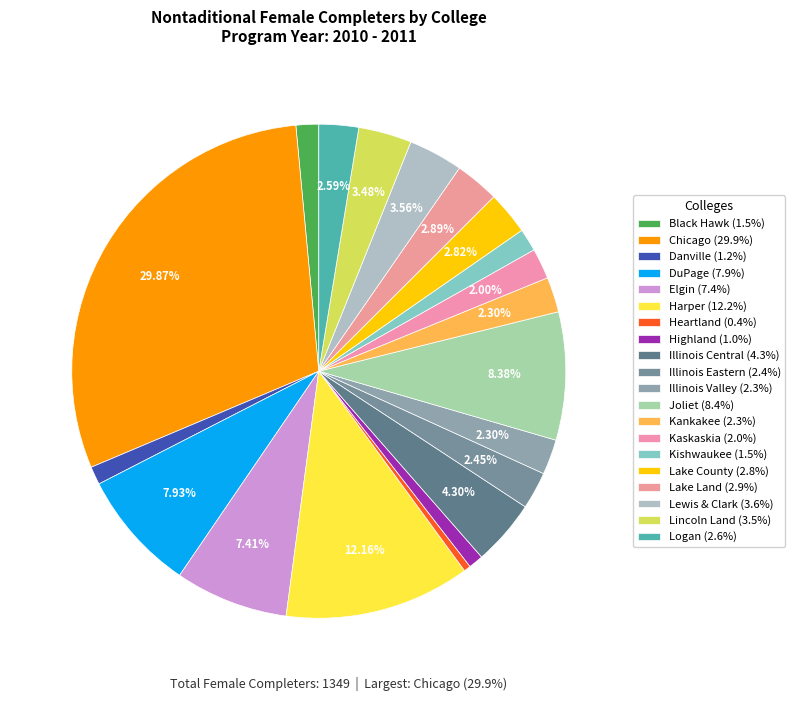

The Black Hawk slice represents 12% of the pie. True or false?

False